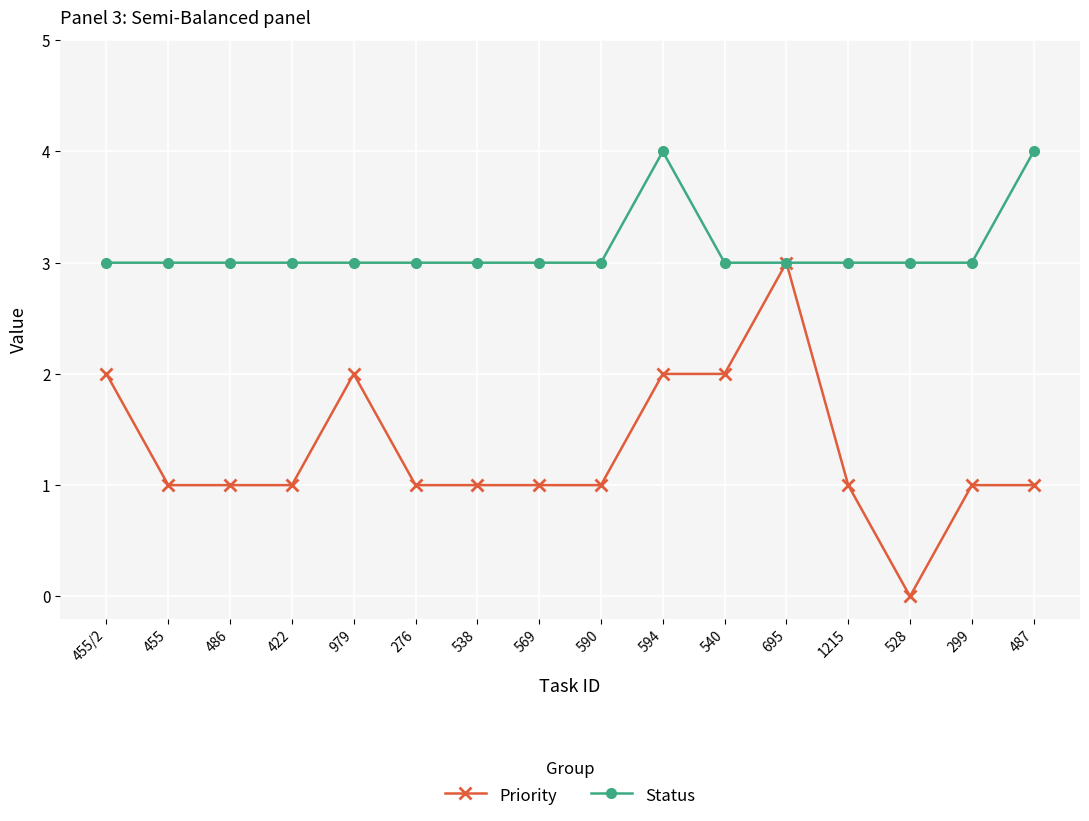

What is the total value across all series at 594?

6